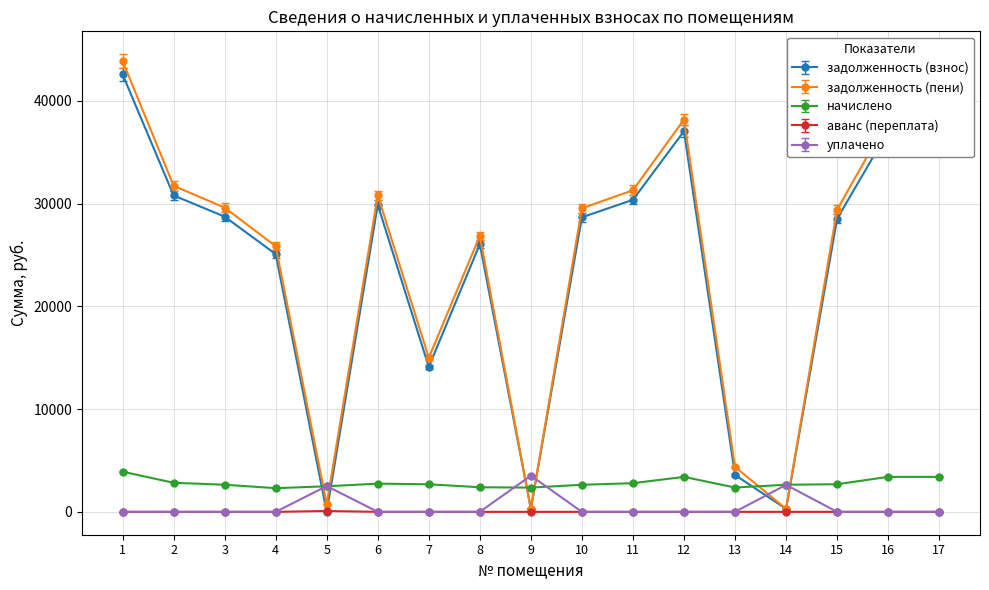

What is the value of the начислено point at the 8th from the left?

2393.8